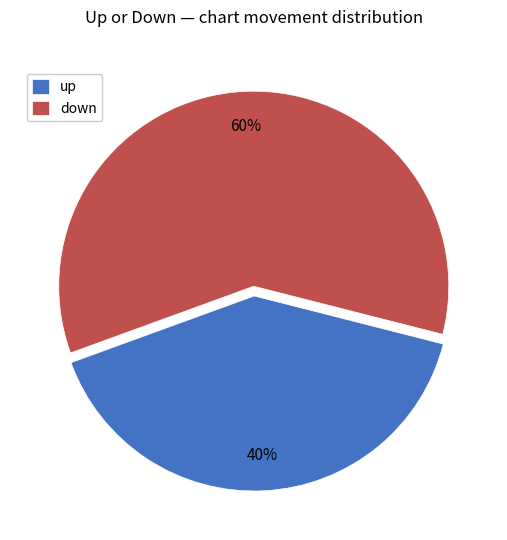

To the nearest percent, what is the combined percentage of down and up?

100%